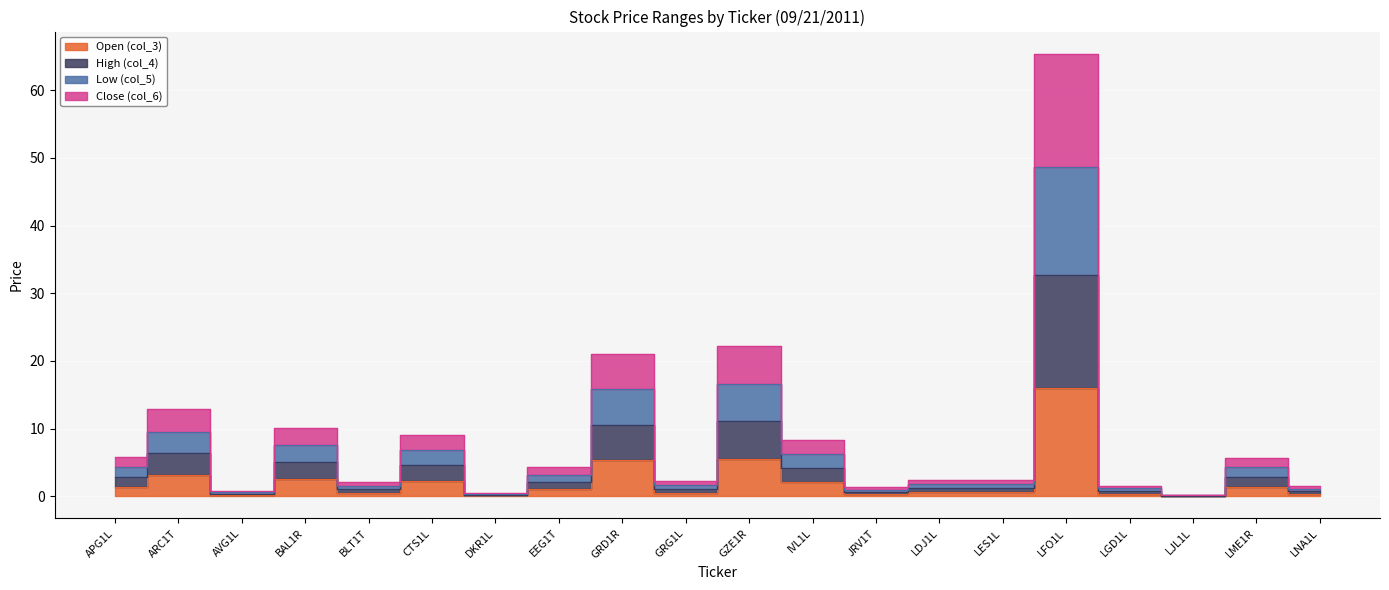

Which series has the widest spread of values?

High (col_4)